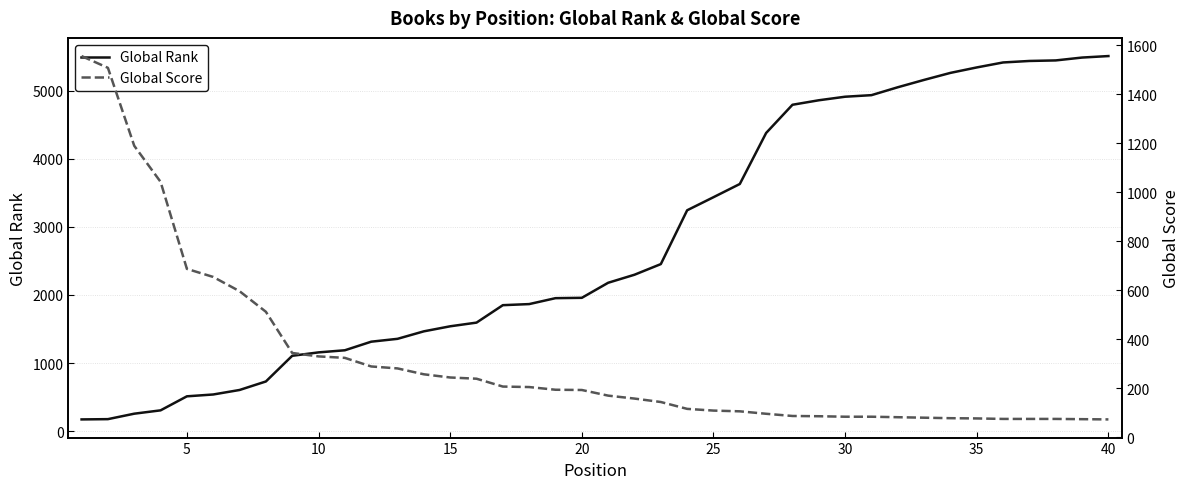

True or false: Global Rank has more than 0 interior local peaks.

False